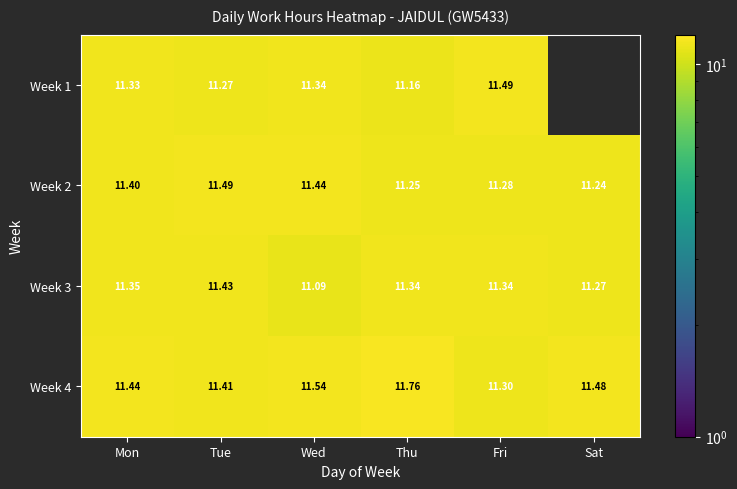

At which category does the chart reach its peak across all series?

Thu